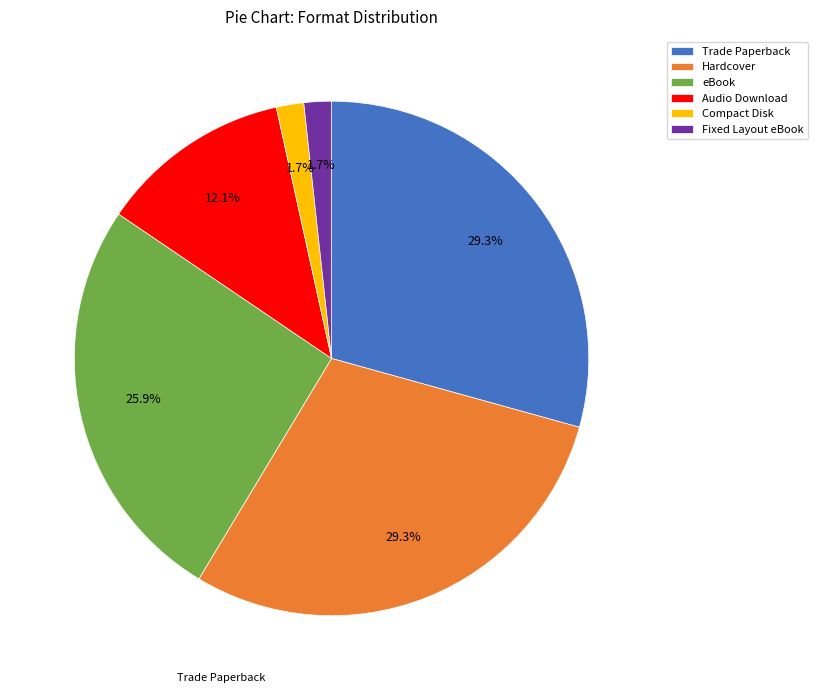

The Fixed Layout eBook slice represents 2% of the pie. True or false?

True